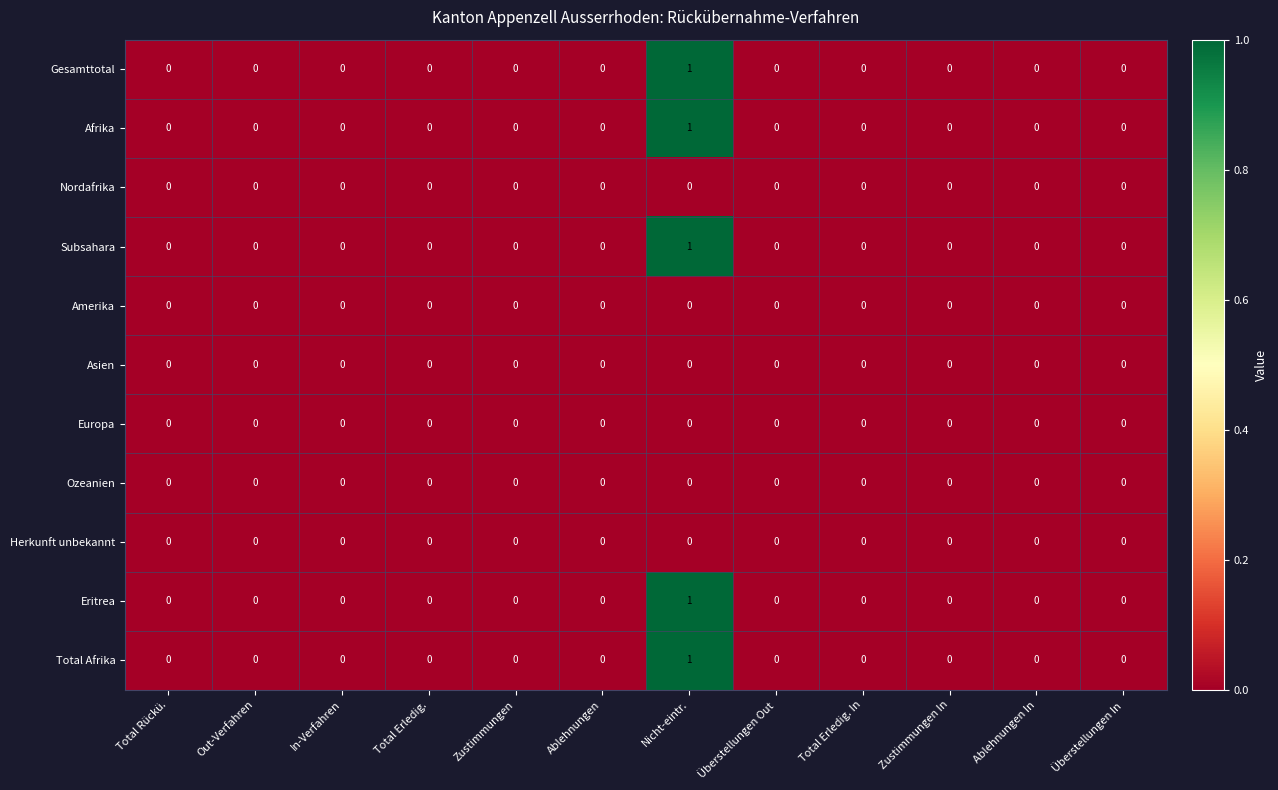

How many distinct data groups are displayed?

11